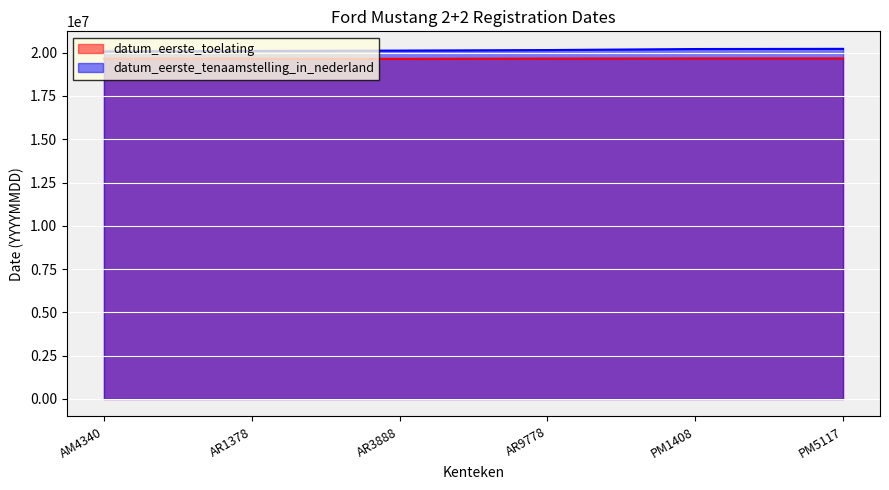

What is the maximum value for datum_eerste_toelating?

19670228